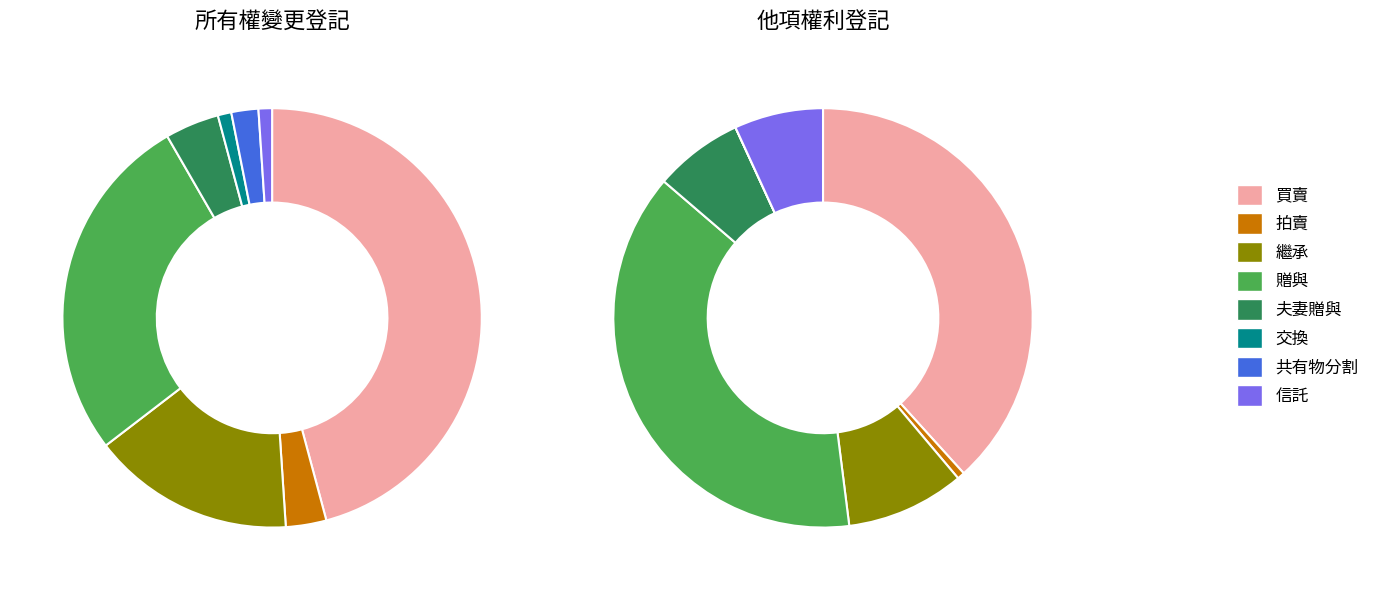

To the nearest percent, what portion does 贈與 represent?

27%